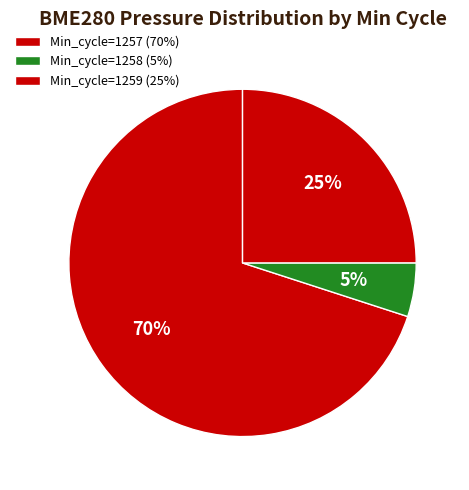

Count the number of slices in the pie.

3